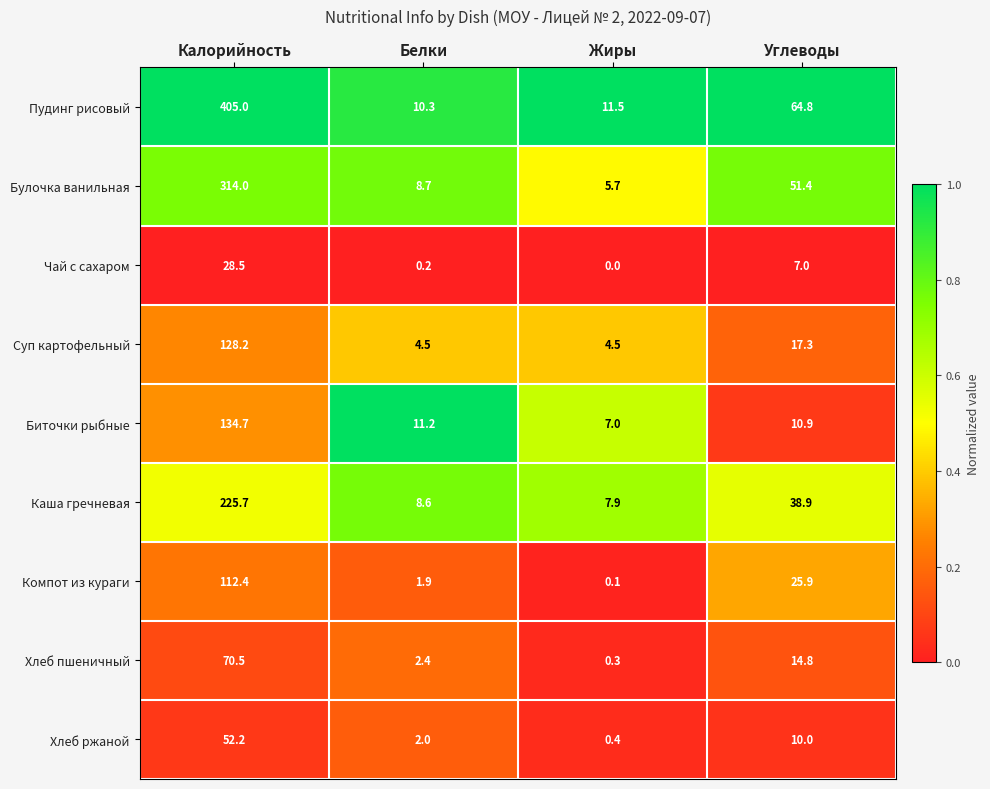

What is the difference between the highest and lowest values at Калорийность?

376.5